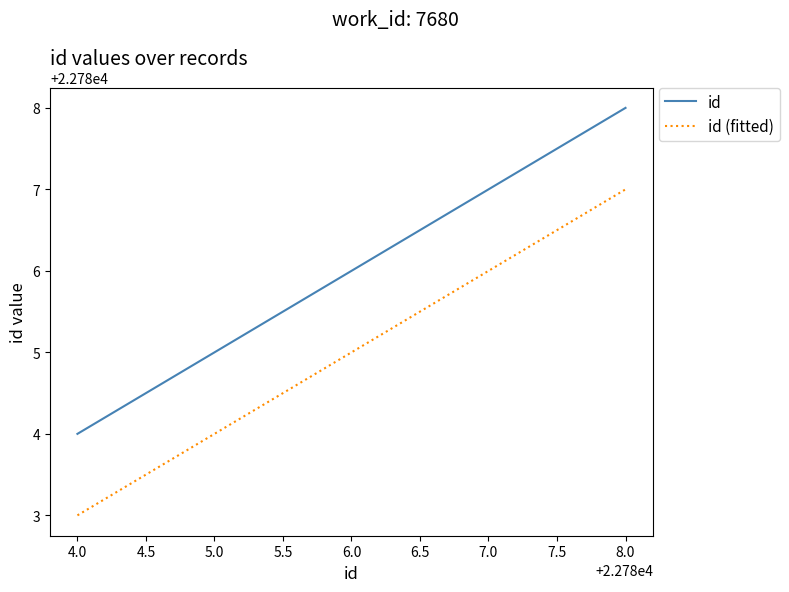

How many categories are shown in the chart?

4